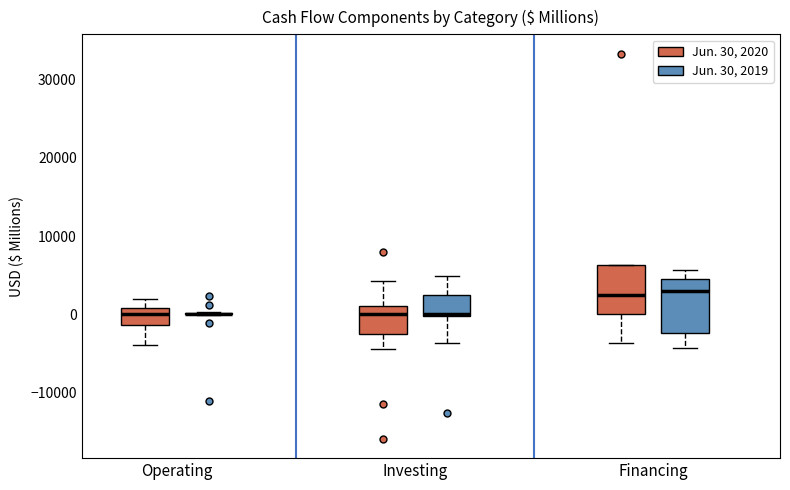

Reading left to right, transcribe this box plot: for each box, give where its median line is, the range the box spans, and where its two whiskers end, as read against the y-axis. The values are not printed on the chart, so give them approximately, as read against the axis.

Operating (Jun. 30, 2020): median 0, box -1000 to 1000, whiskers -4000 to 2000
Operating (Jun. 30, 2019): box collapsed to a line at 0, whiskers 0 to 0
Investing (Jun. 30, 2020): median 0, box -2000 to 1000, whiskers -4000 to 4000
Investing (Jun. 30, 2019): median 0, box 0 to 2000, whiskers -4000 to 5000
Financing (Jun. 30, 2020): median 2000, box 0 to 6000, whiskers -4000 to 6000
Financing (Jun. 30, 2019): median 3000, box -2000 to 4000, whiskers -4000 to 6000